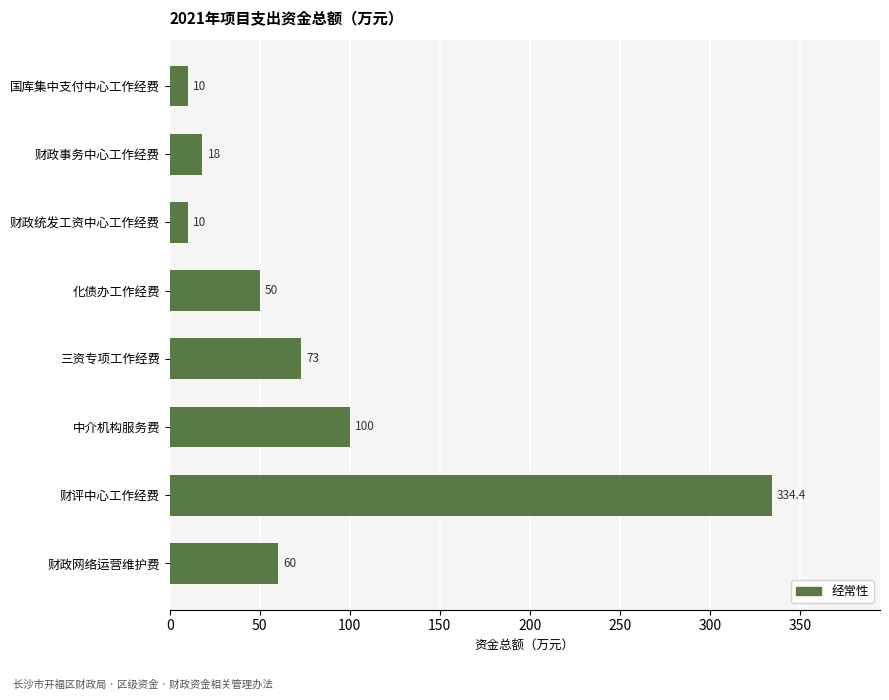

What is the change in value from 财政网络运营维护费 to 财政统发工资中心工作经费?

-50.0